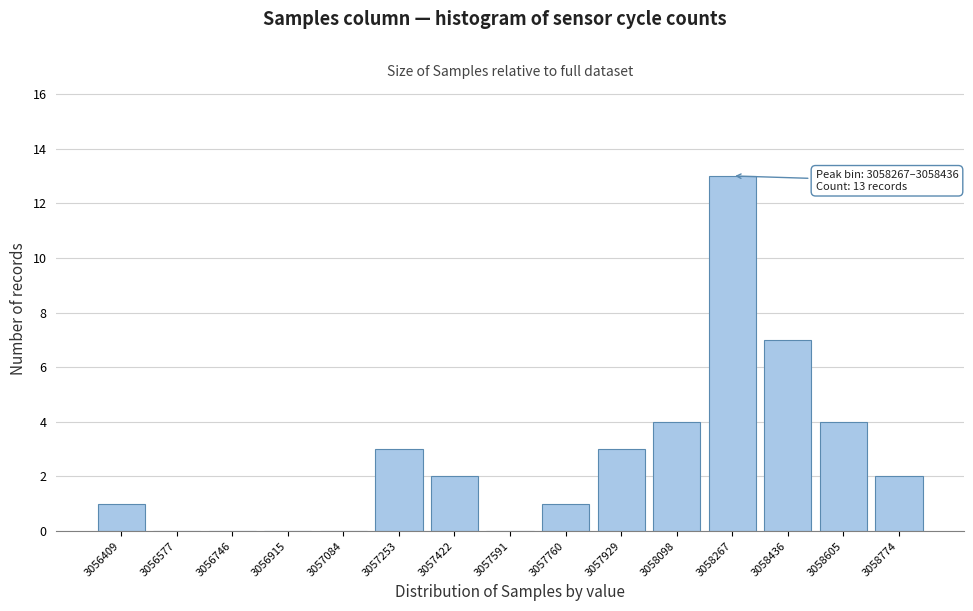

Reading left to right, list all the values displayed in this chart.

3056409=1	3056577=0	3056746=0	3056915=0	3057084=0	3057253=3	3057422=2	3057591=0	3057760=1	3057929=3	3058098=4	3058267=13	3058436=7	3058605=4	3058774=2